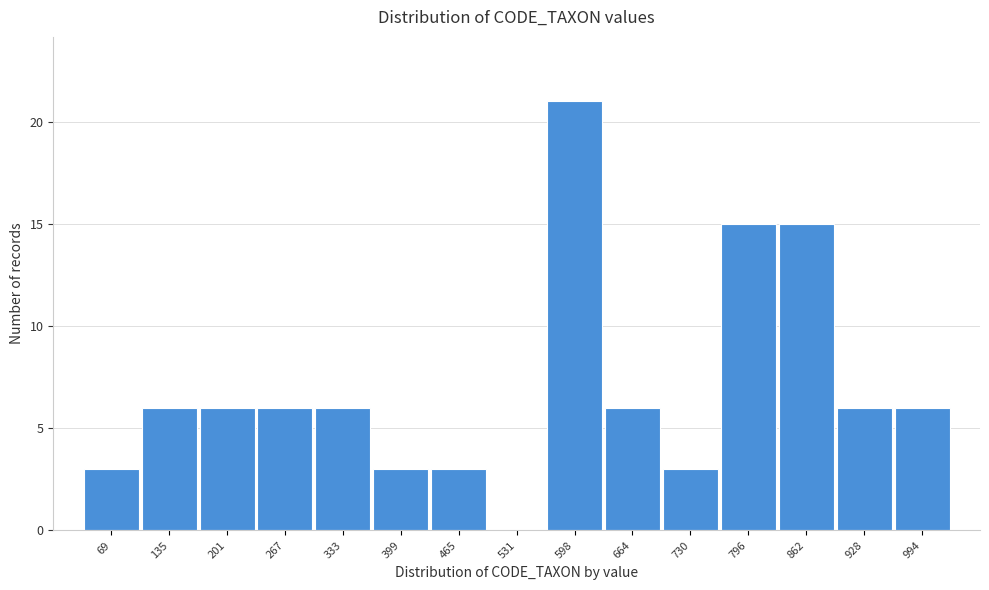

Reading right to left, transcribe all the data shown in this chart.

994=6	928=6	862=15	796=15	730=3	664=6	598=21	531=0	465=3	399=3	333=6	267=6	201=6	135=6	69=3